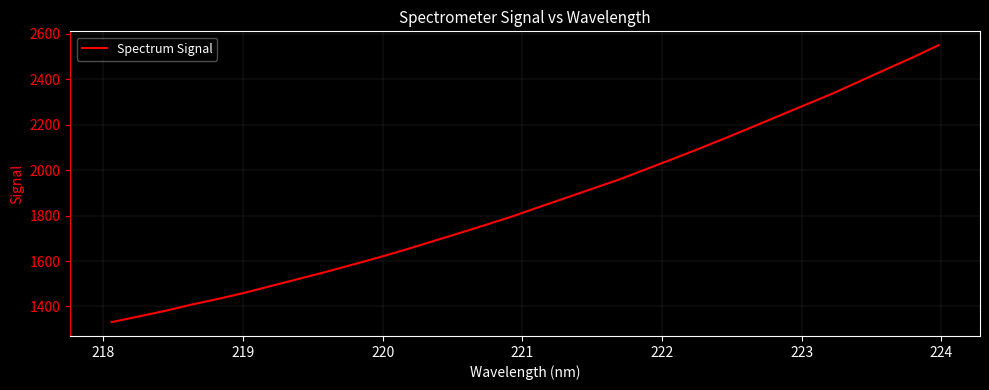

What is the maximum value shown in the chart?

2549.6